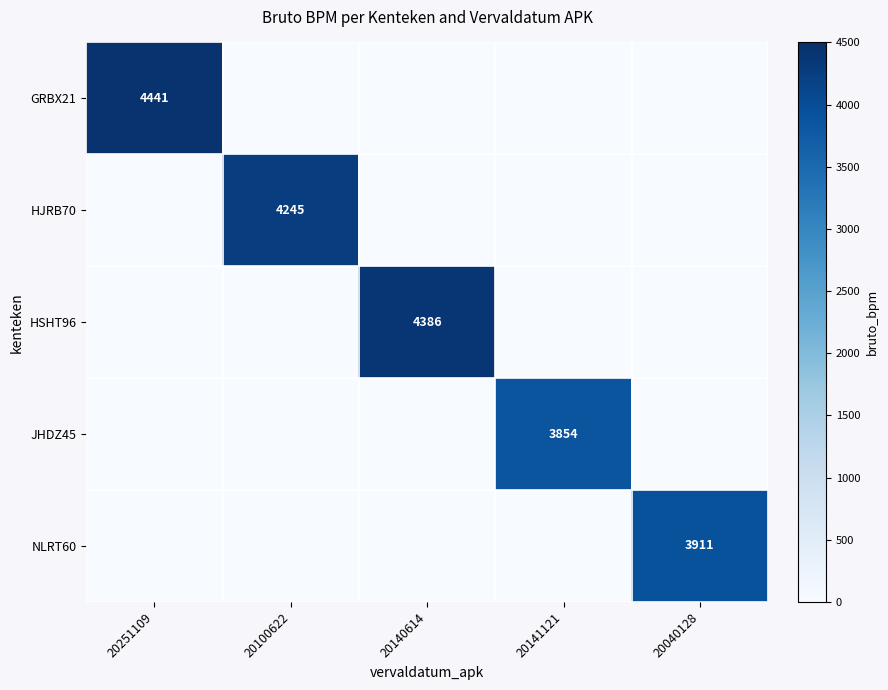

Is it true that GRBX21 equals 6773 at 20251109?

False